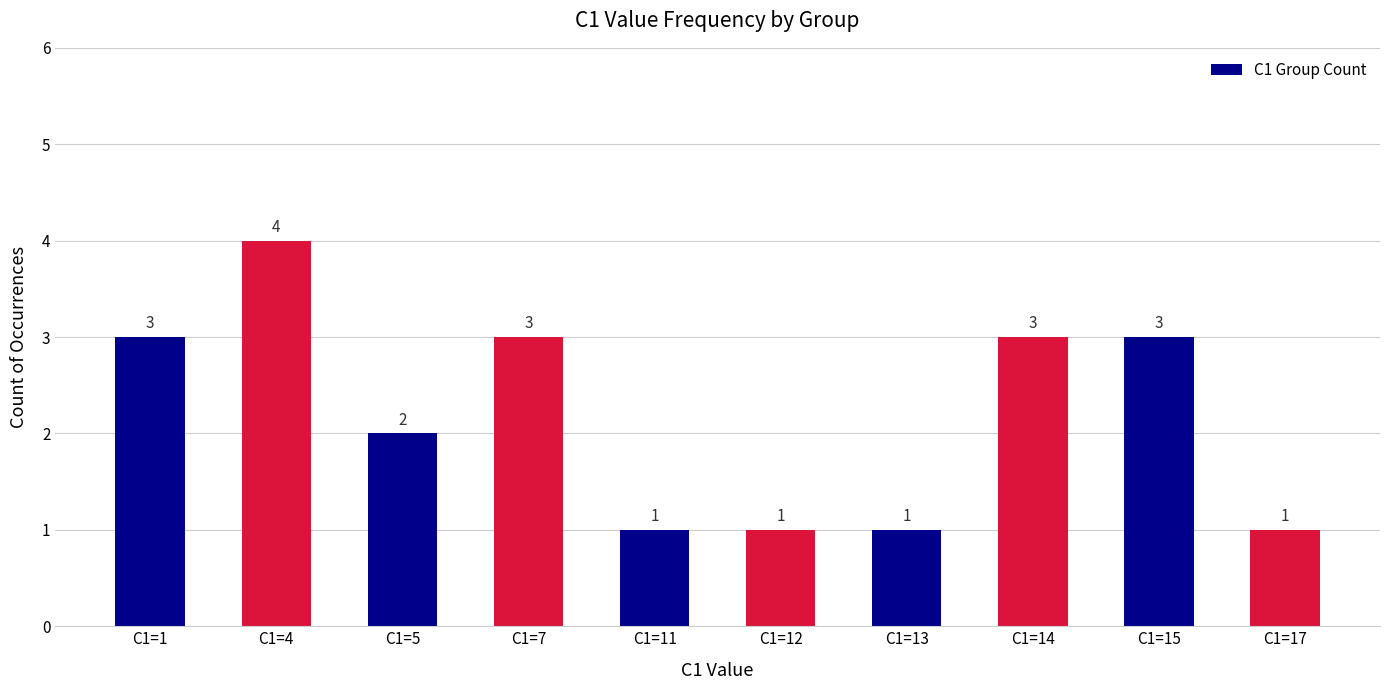

Reading left to right, list all the values displayed in this chart.

C1=1=3	C1=4=4	C1=5=2	C1=7=3	C1=11=1	C1=12=1	C1=13=1	C1=14=3	C1=15=3	C1=17=1